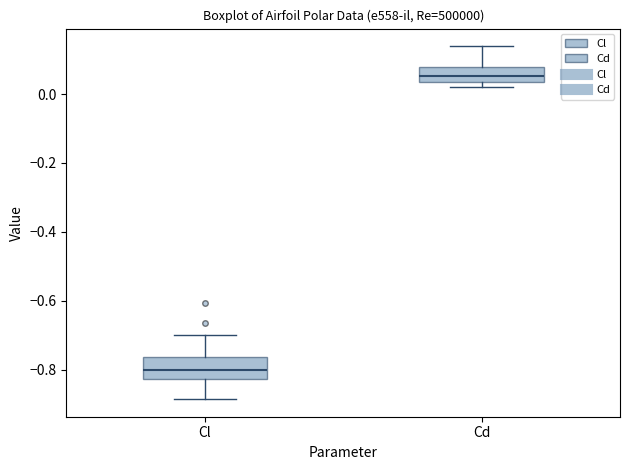

Where is the lower edge of the box for Cl on the y-axis? The values are not printed on the chart, so give them approximately, as read against the axis.

-0.82